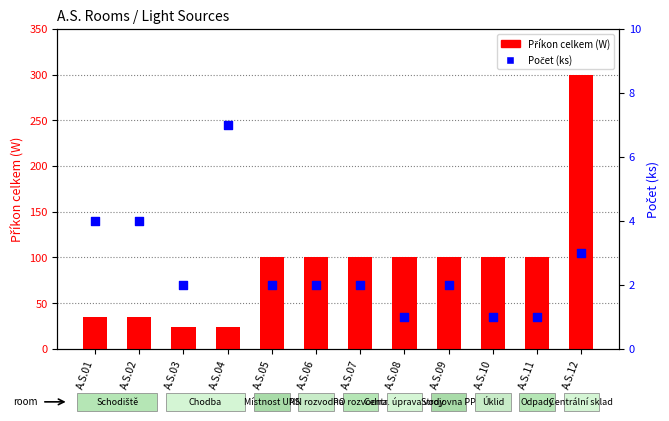

Which series has the largest Y range (max minus min)?

Příkon celkem (W)